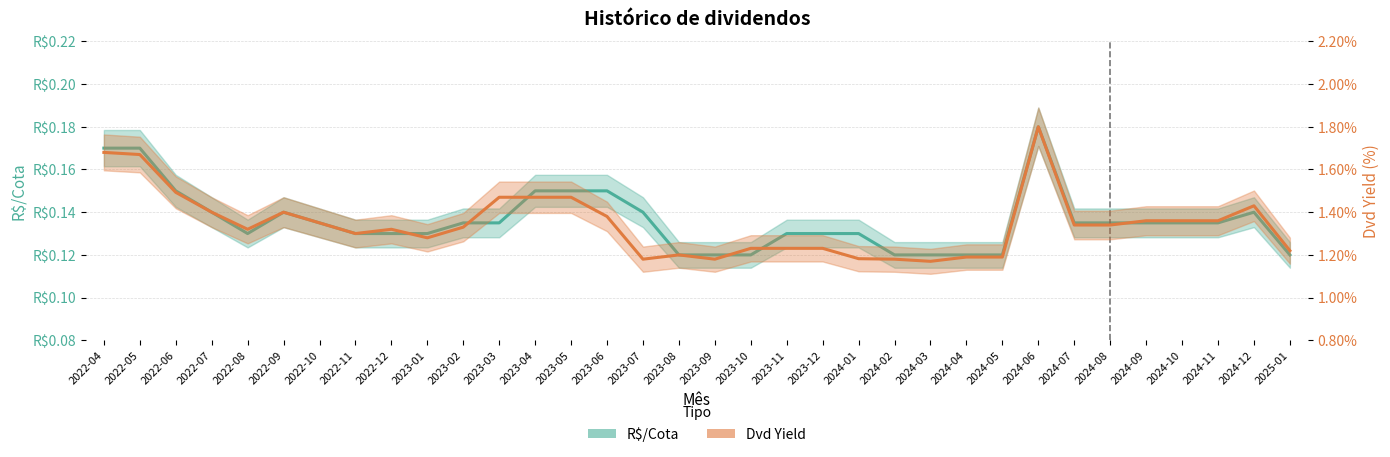

How many data points does each series have?

34